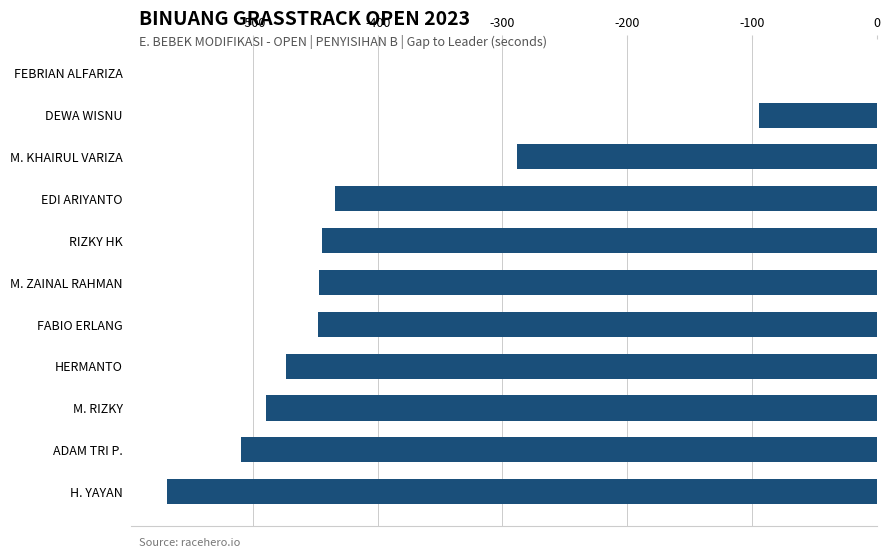

True or false: the data shows -91.3 at M. ZAINAL RAHMAN.

False